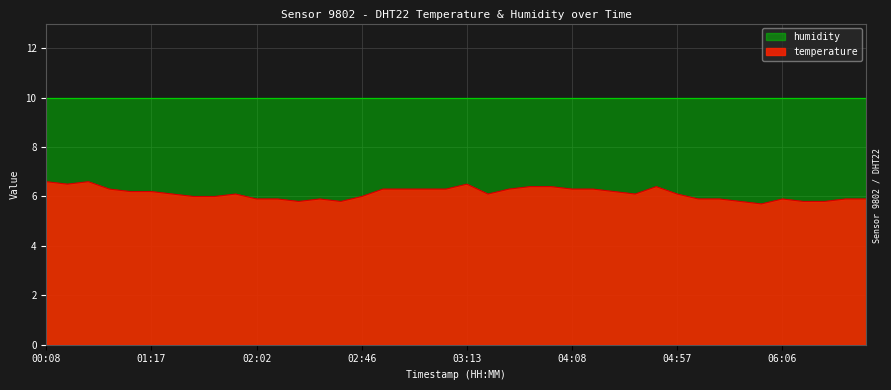

The value at 05:31 is 9.1. True or false?

False